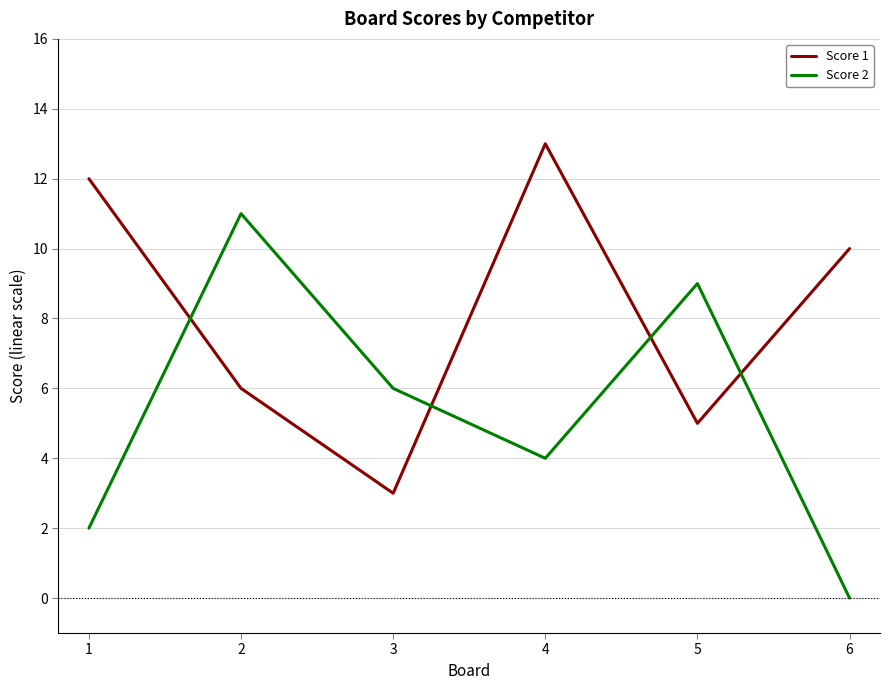

List the series in order of their peak value, lowest first.

Score 2, Score 1